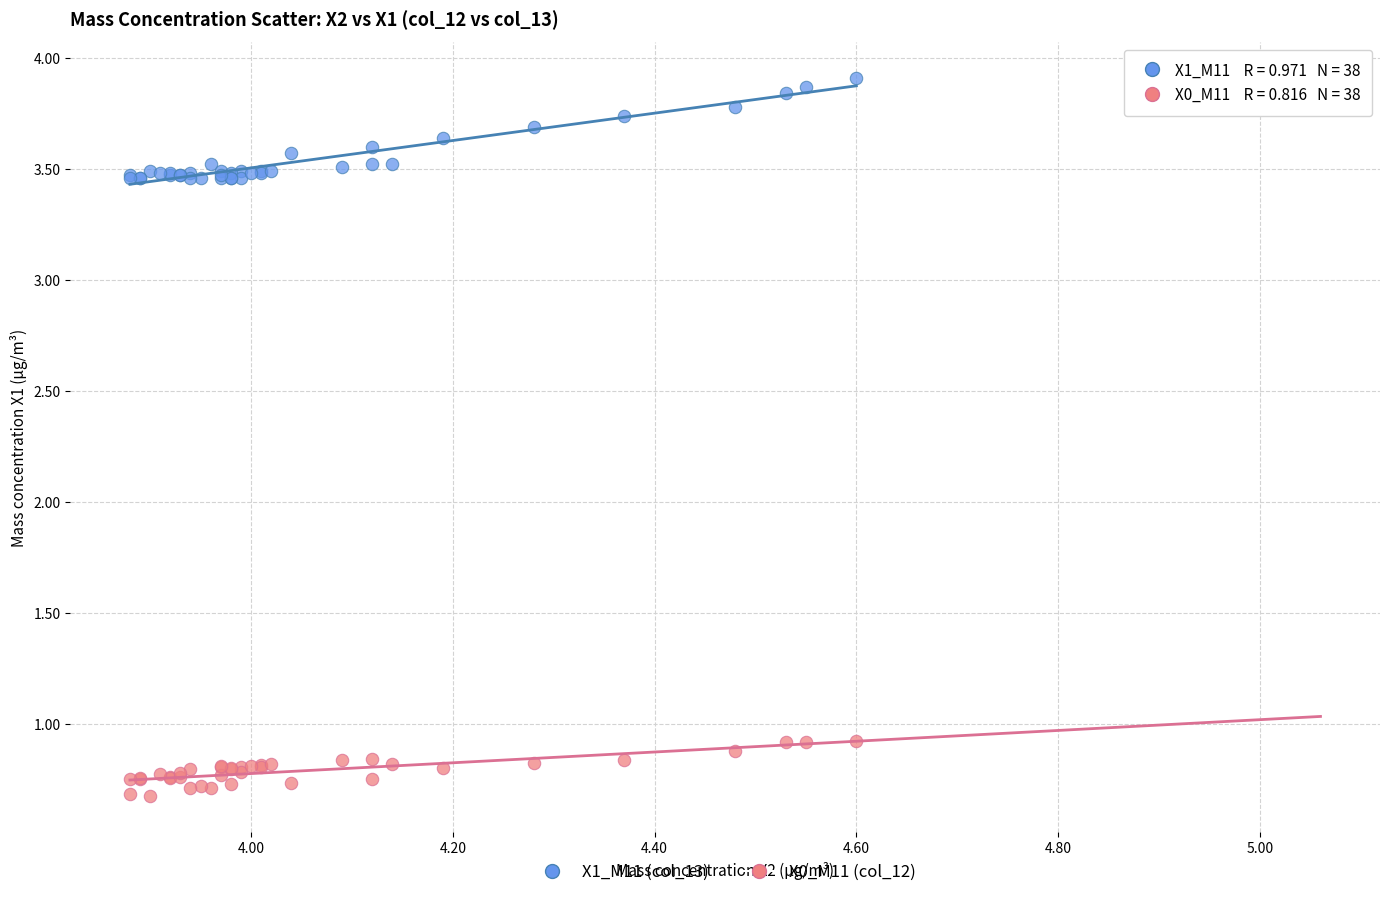

Which series has the largest Y range (max minus min)?

X1_M11 (col_13)